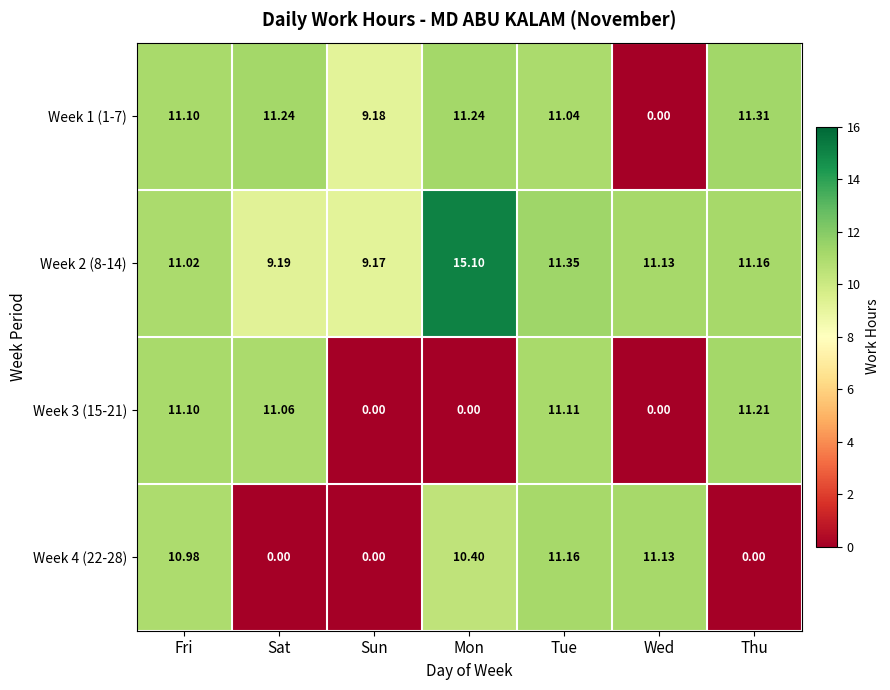

How many data points in Week 3 (15-21) are less than 11?

3